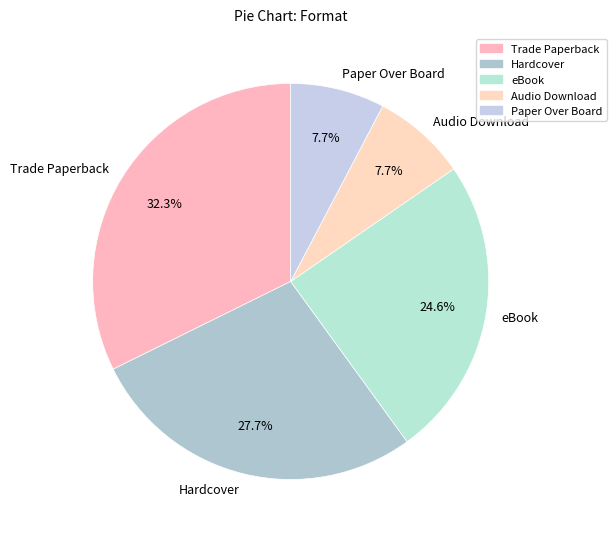

Which category has the biggest portion of the pie?

Trade Paperback